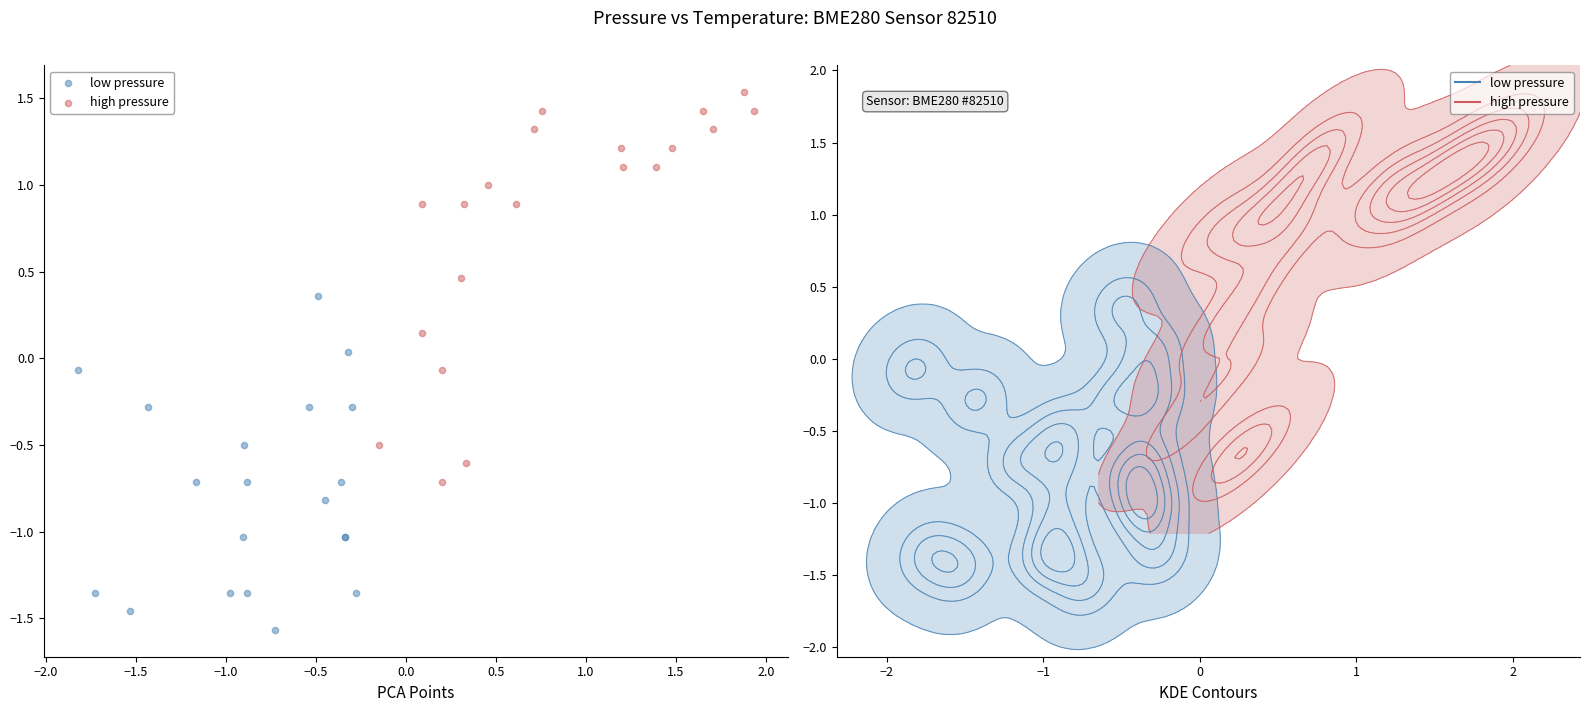

Which series has the largest Y range (max minus min)?

high pressure